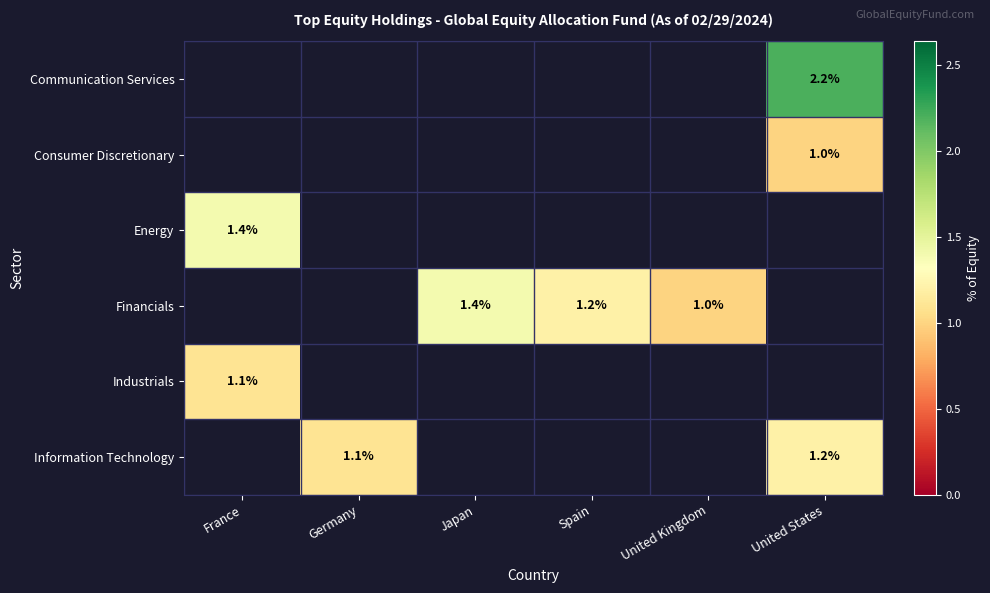

Which label corresponds to the largest value in the chart?

United States